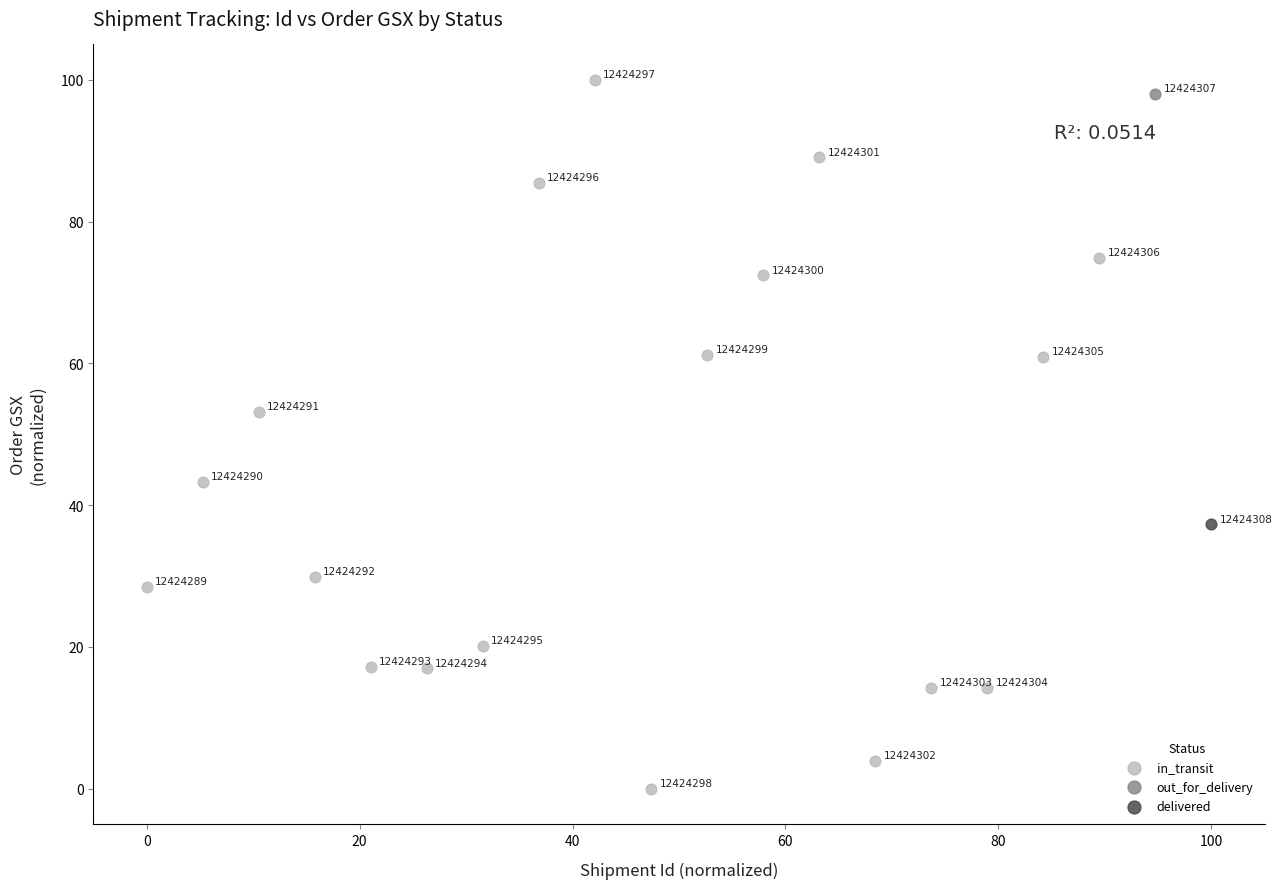

What are all the series names shown in the legend?

out_for_delivery, delivered, in_transit